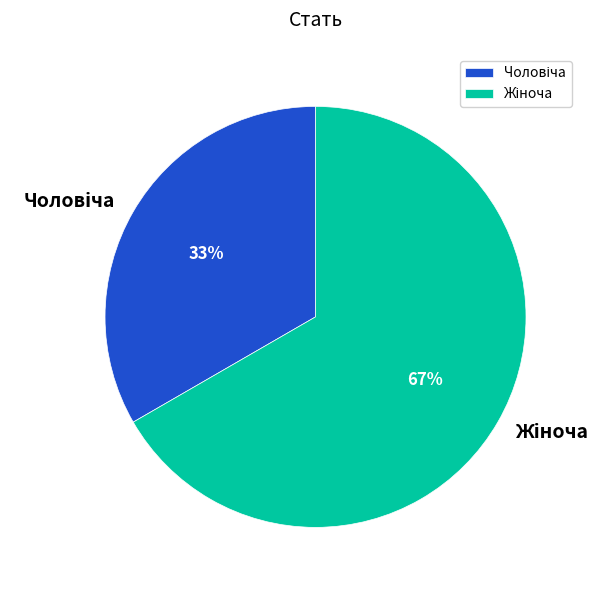

Is there any slice that represents more than half of the pie?

Yes